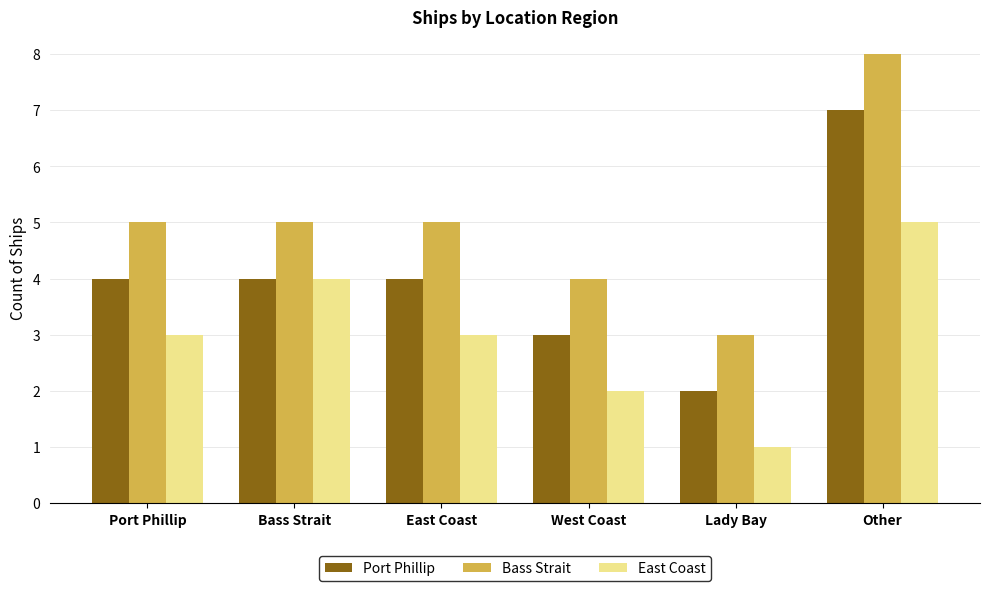

What value does the Bass Strait series have at West Coast?

4